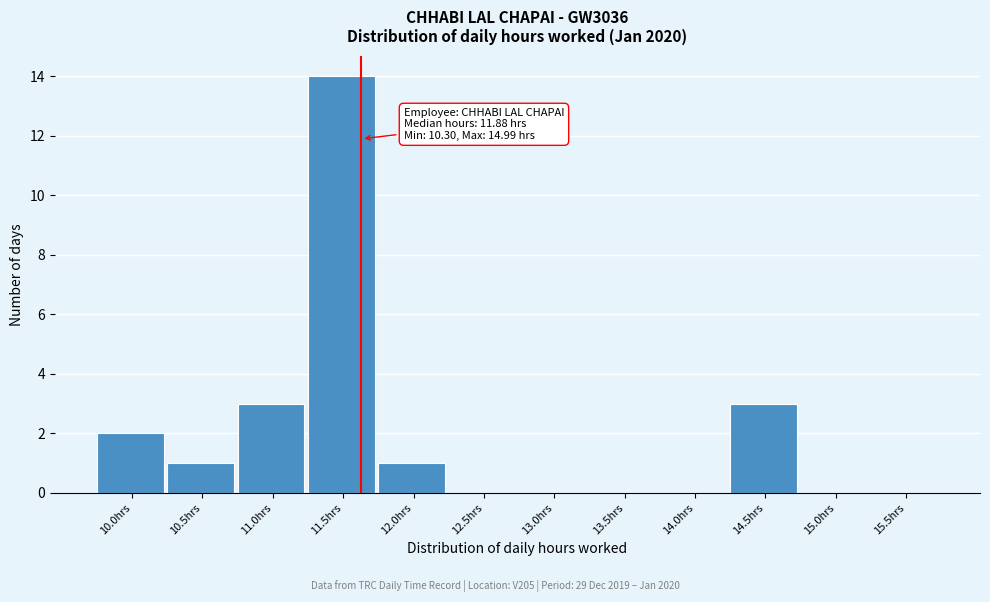

Reading right to left, extract all data points from this chart.

15.5hrs=0	15.0hrs=0	14.5hrs=3	14.0hrs=0	13.5hrs=0	13.0hrs=0	12.5hrs=0	12.0hrs=1	11.5hrs=14	11.0hrs=3	10.5hrs=1	10.0hrs=2